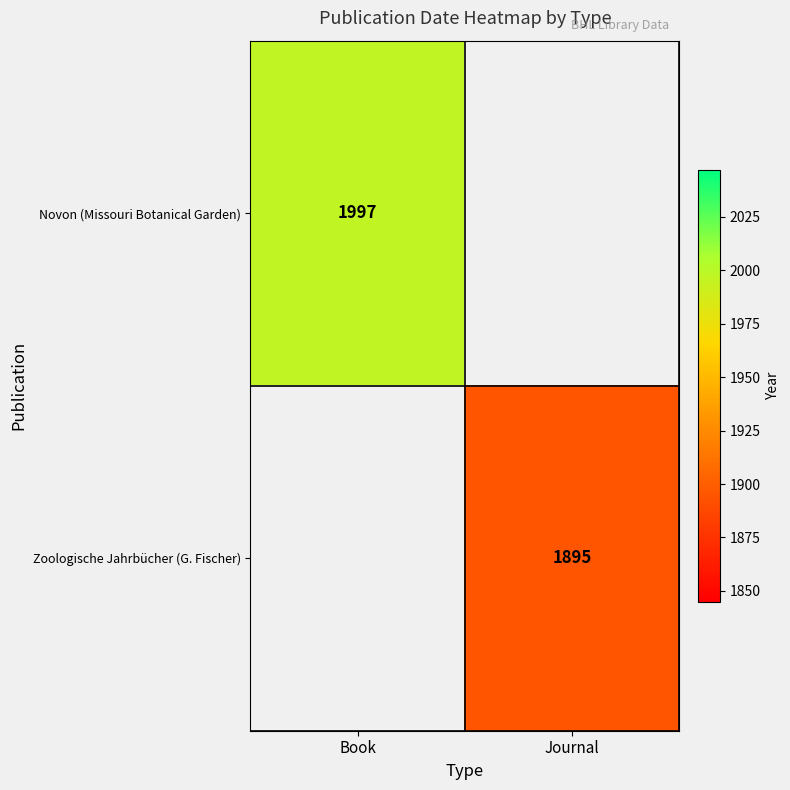

Is it true that Zoologische Jahrbücher (G. Fischer) equals 1273.6 at Journal?

False